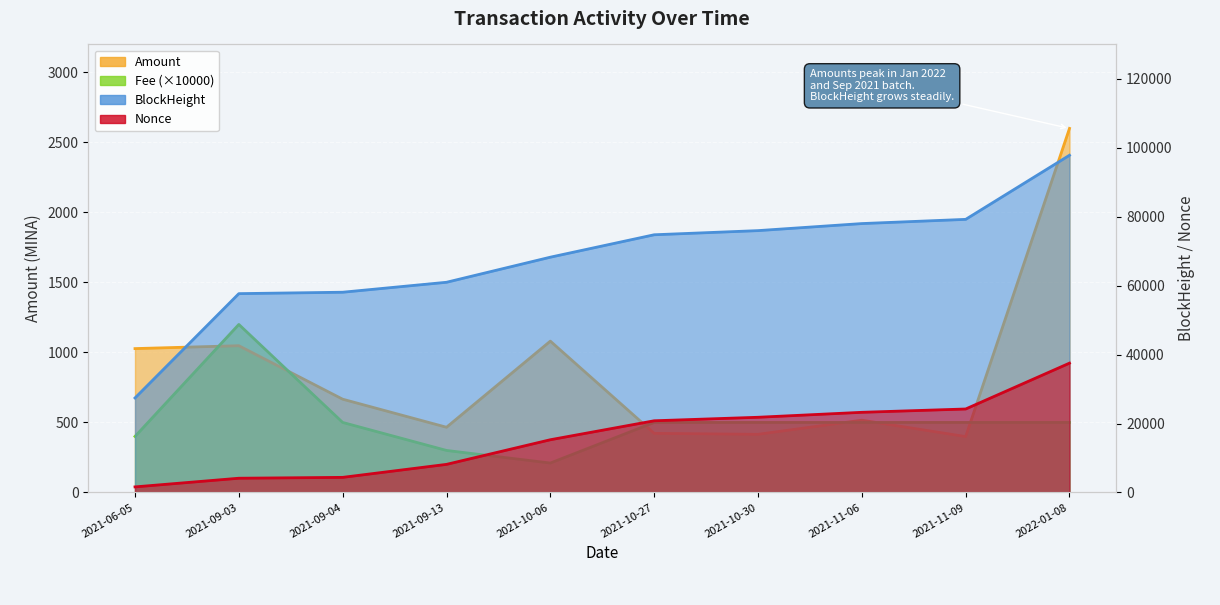

What are all the series names shown in the legend?

Amount, Fee, BlockHeight, Nonce